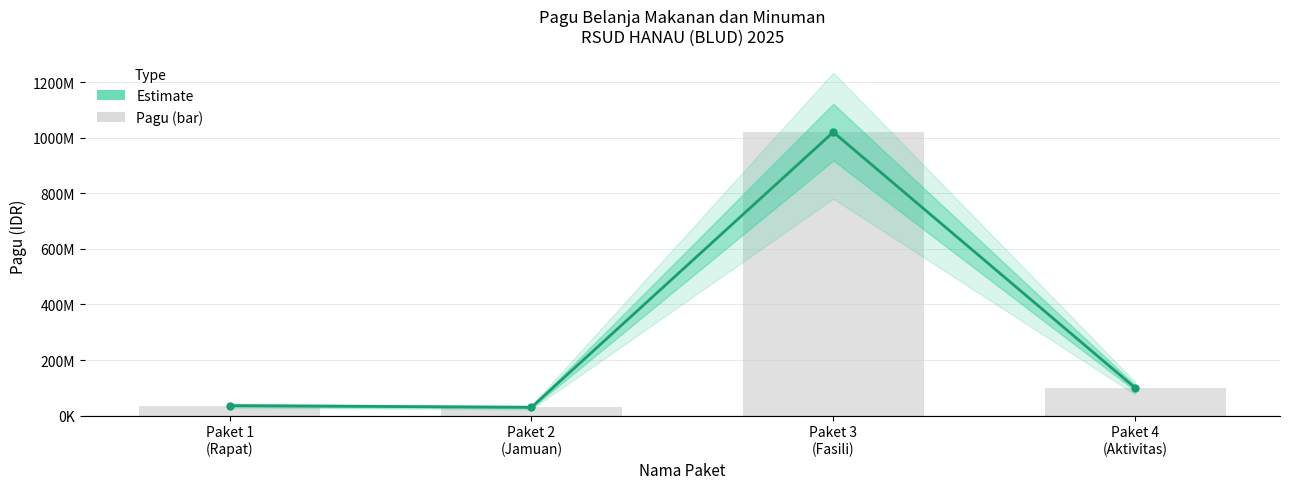

How many data points are less than 100000000?

2